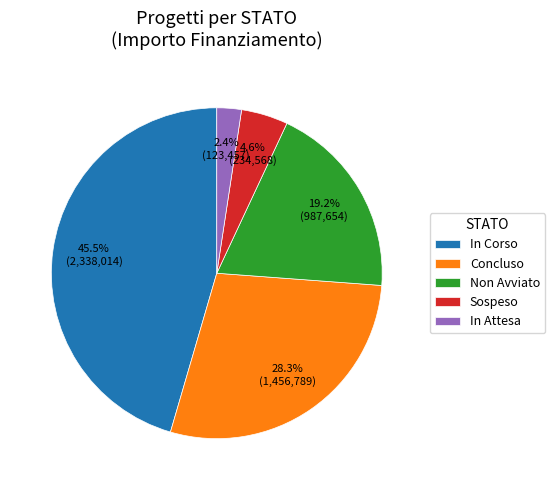

How many slices are in this pie chart?

5